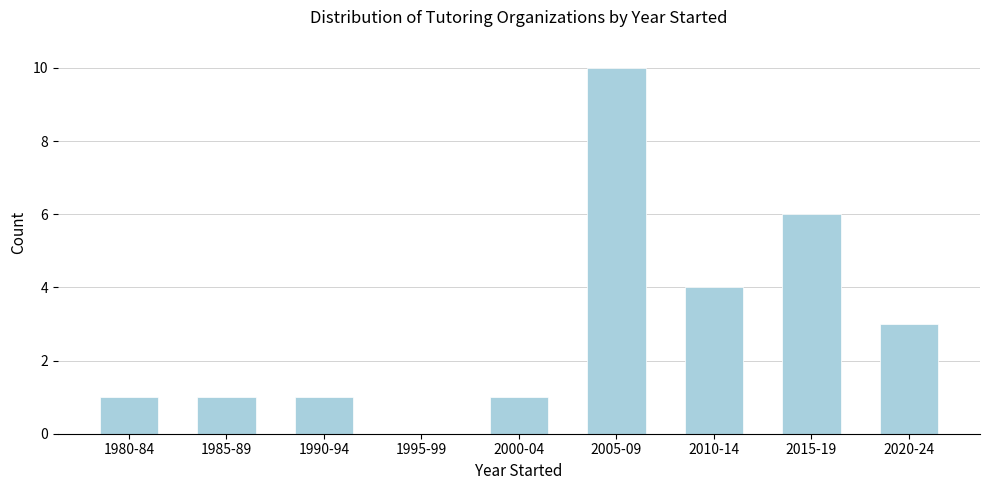

Reading right to left, list all the values displayed in this chart.

2020-24=3	2015-19=6	2010-14=4	2005-09=10	2000-04=1	1995-99=0	1990-94=1	1985-89=1	1980-84=1